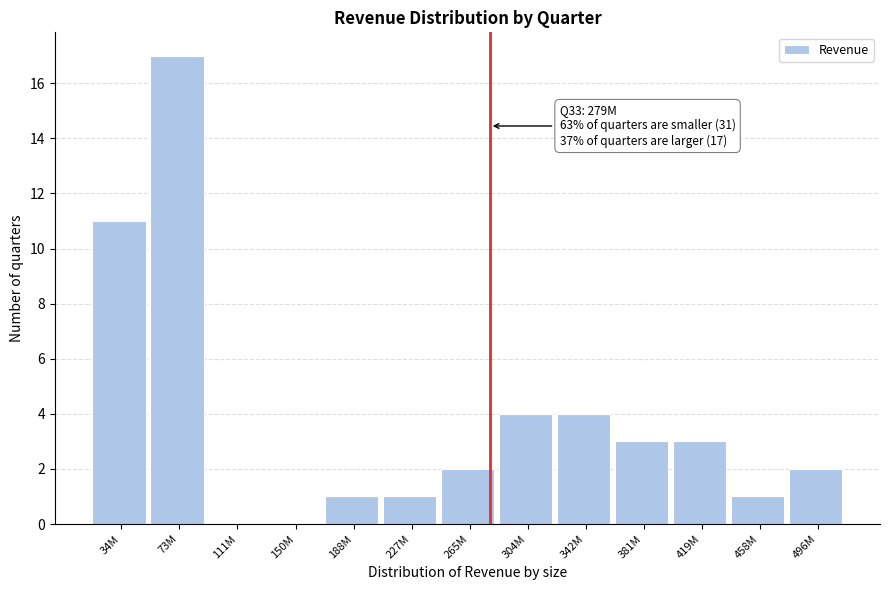

Reading left to right, extract all data points from this chart.

34M=11	73M=17	111M=0	150M=0	188M=1	227M=1	265M=2	304M=4	342M=4	381M=3	419M=3	458M=1	496M=2